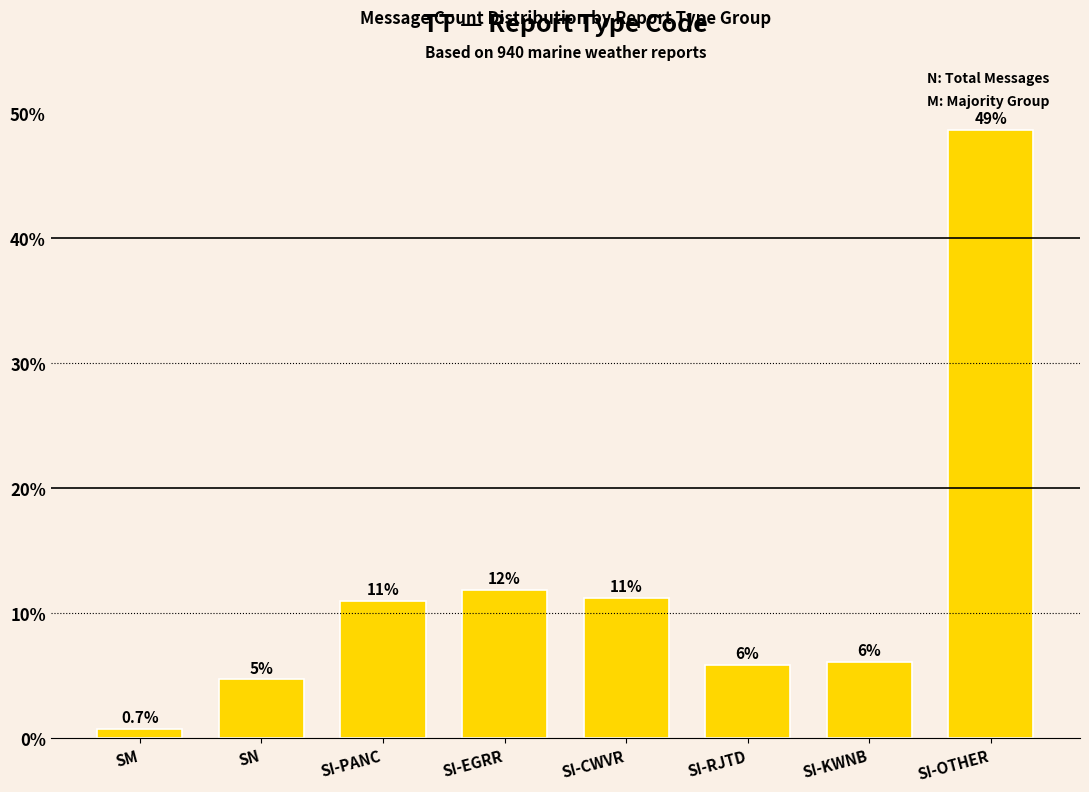

What position from the left is SI-KWNB?

7